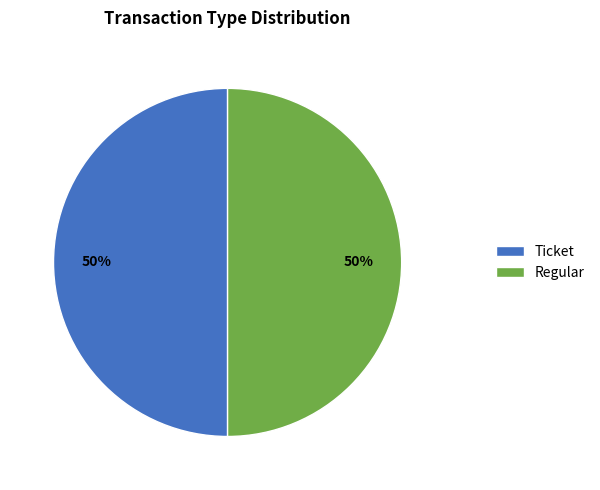

Combined, do Ticket and Regular account for over 50%?

Yes